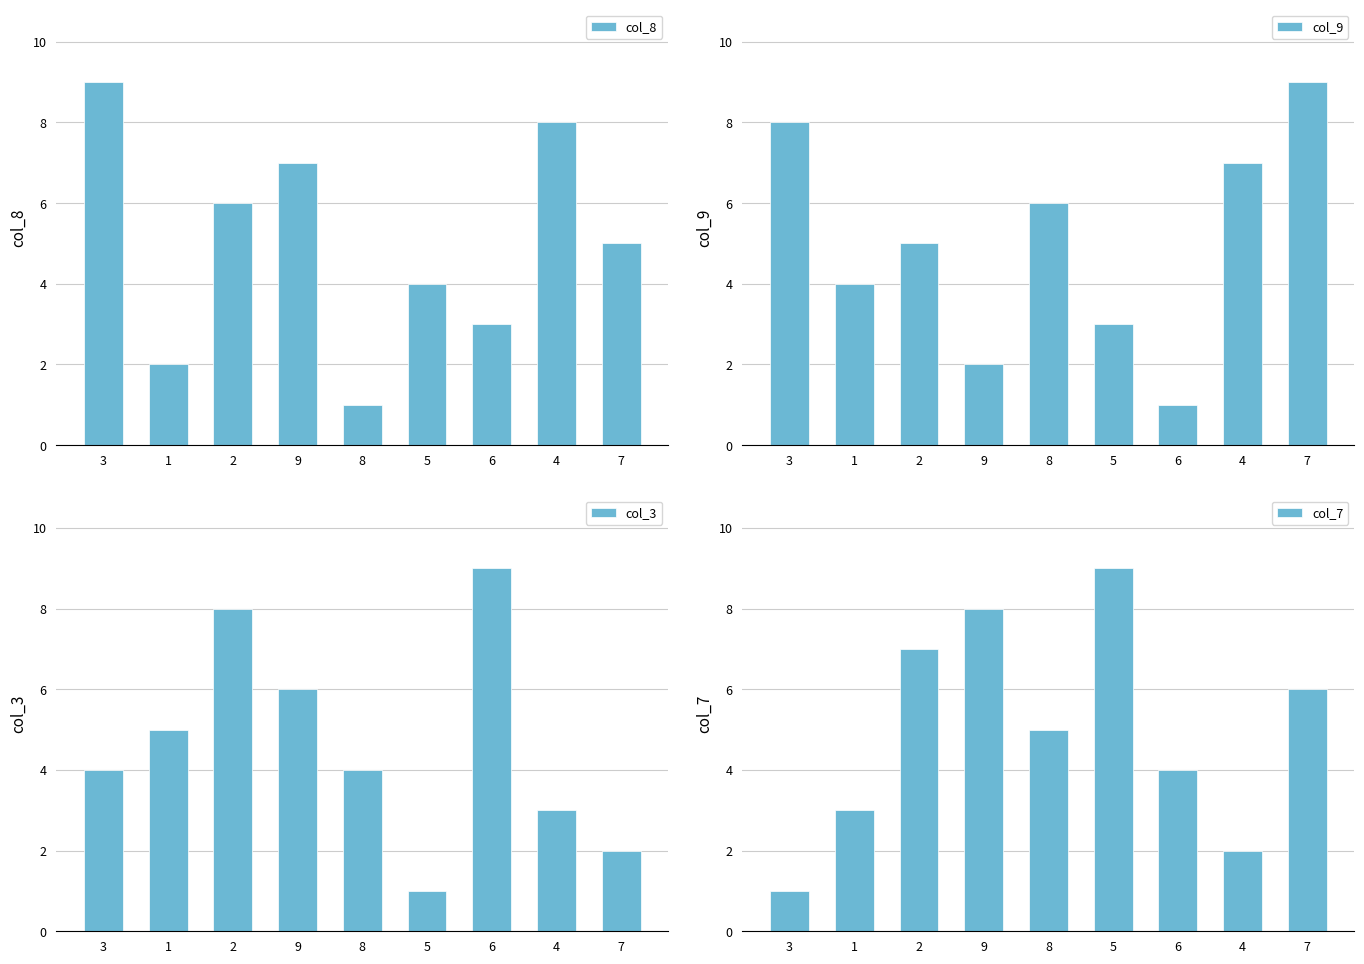

List the series in order of their peak value, lowest first.

col_8, col_9, col_3, col_7